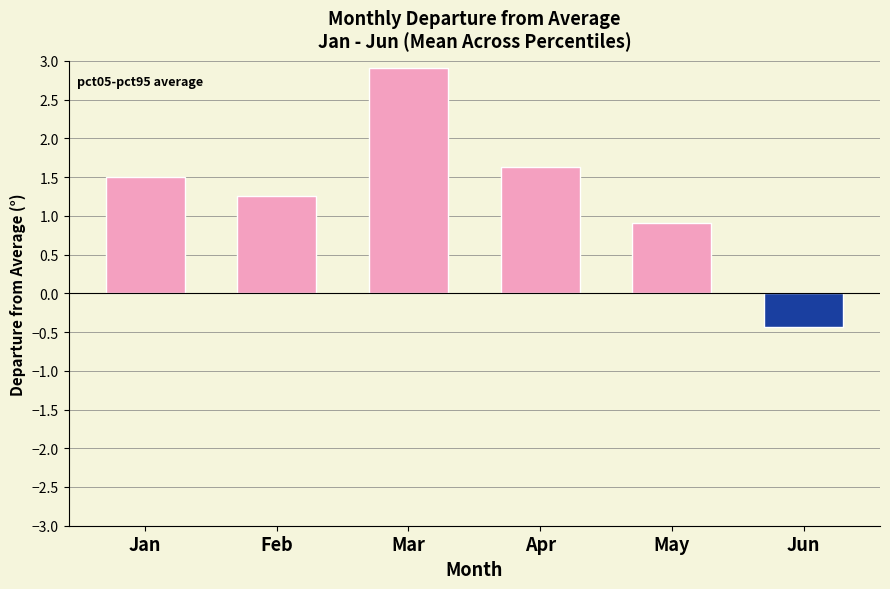

What is the change in value from Jan to May?

-0.6